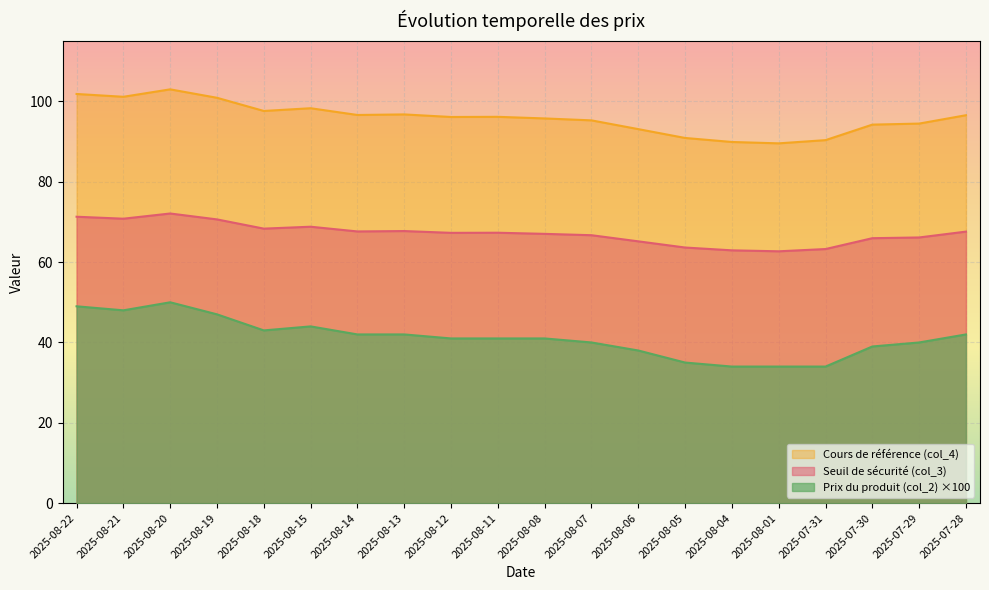

Between 2025-08-20 and 2025-08-06, which is larger?

2025-08-20